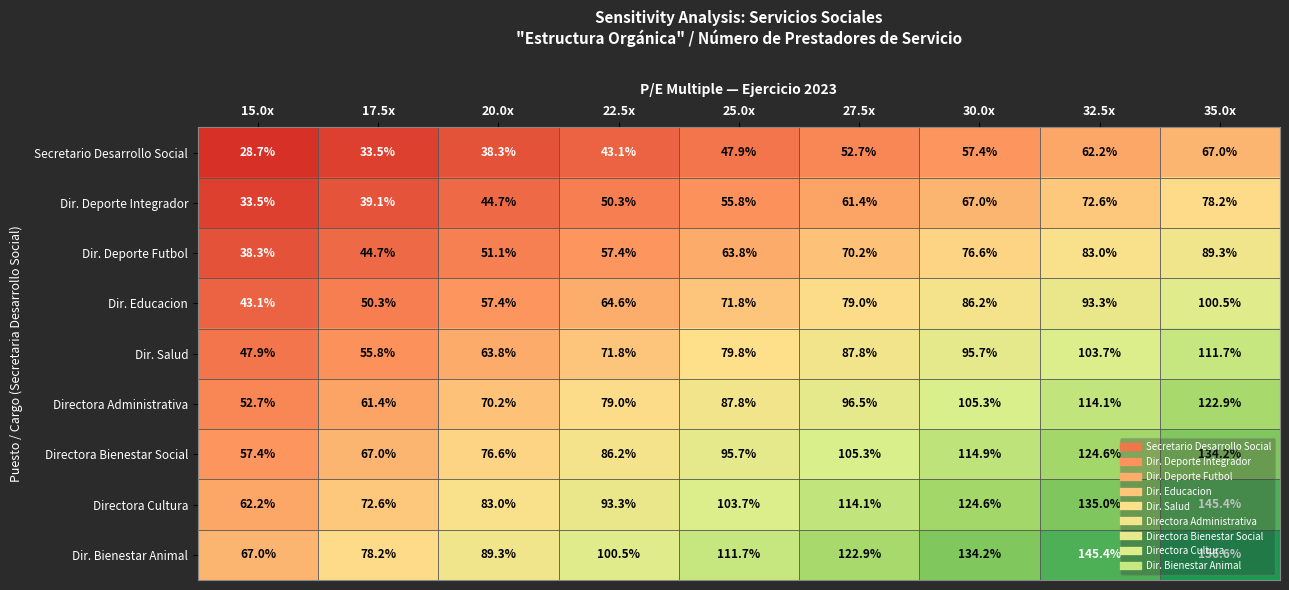

Which series has the largest range (max minus min)?

Dir. Bienestar Animal